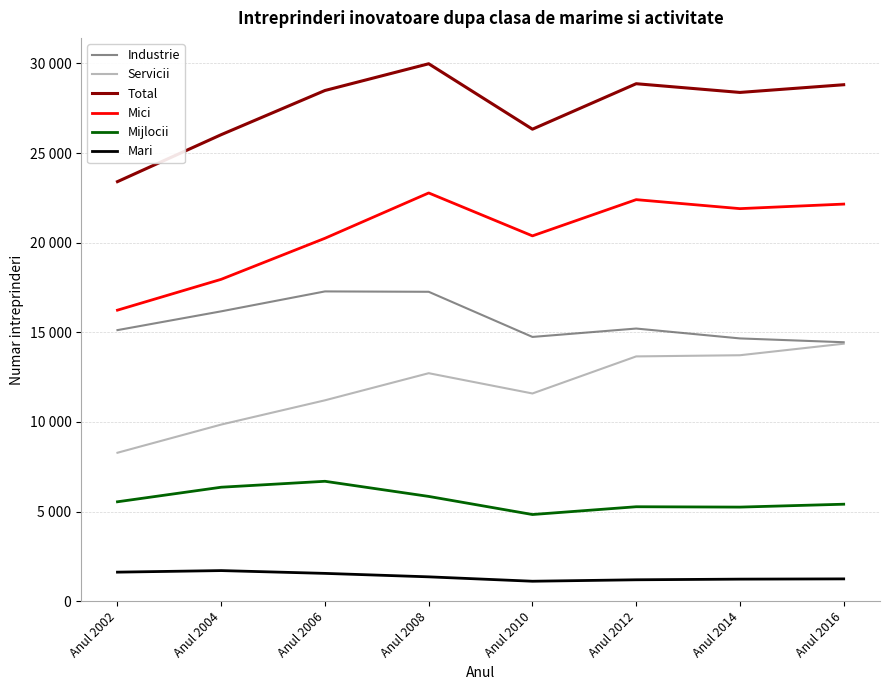

True or false: Mici and Servicii intersect in this chart.

False